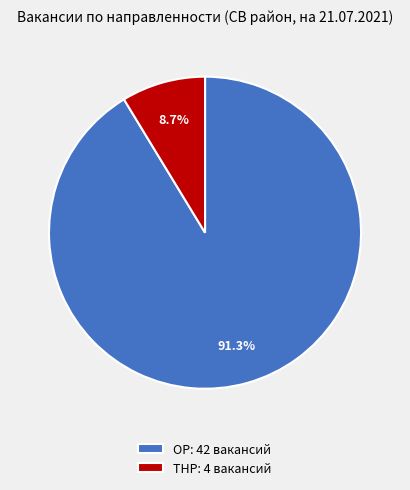

Which slice is the largest?

ОР: 42 вакансий